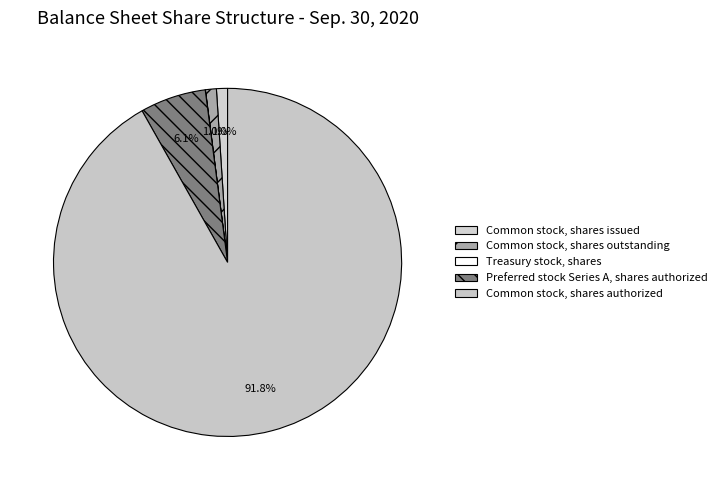

To the nearest percent, what percentage of the pie is Common stock, shares outstanding?

1%